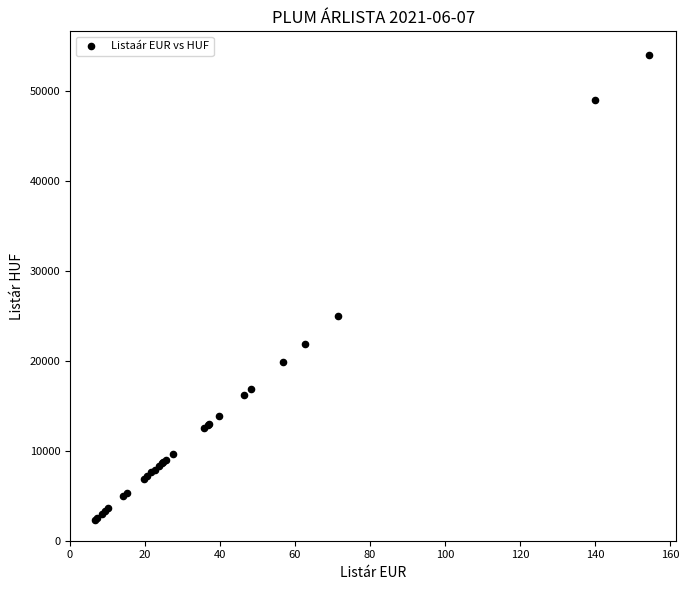

What Y value in the scatter plot is closest to 28145?

25000